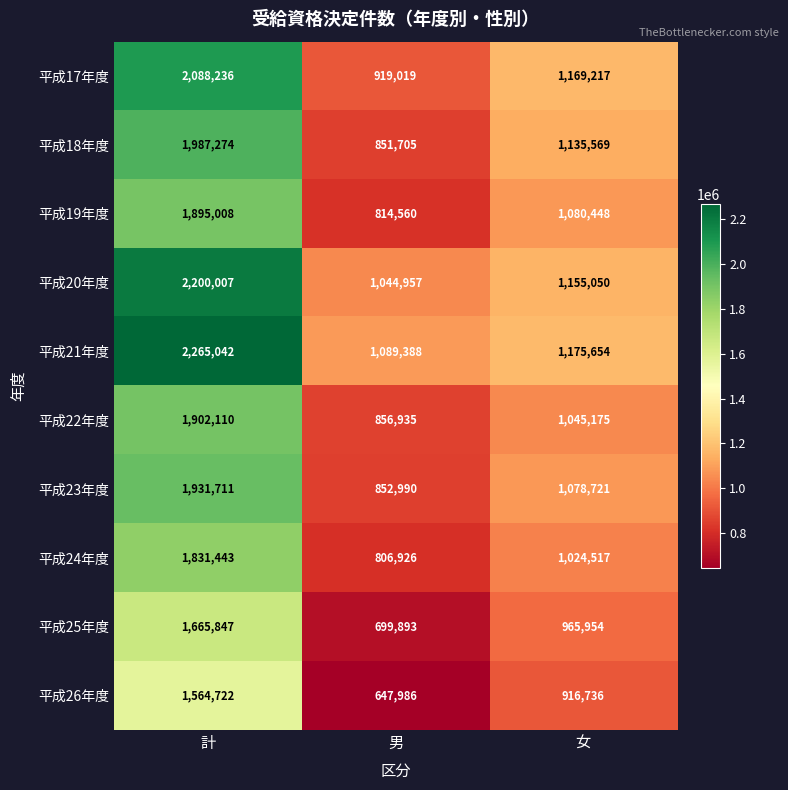

How many 平成24年度 values are between 806926 and 1831443?

3